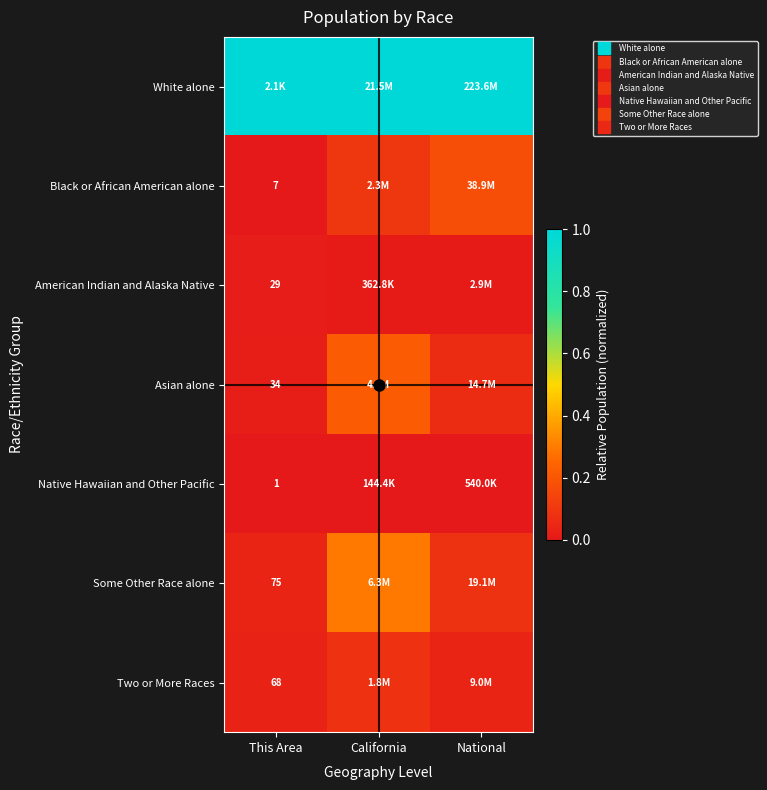

Is the value of Two or More Races at California greater than the value of Native Hawaiian and Other Pacific at National?

Yes